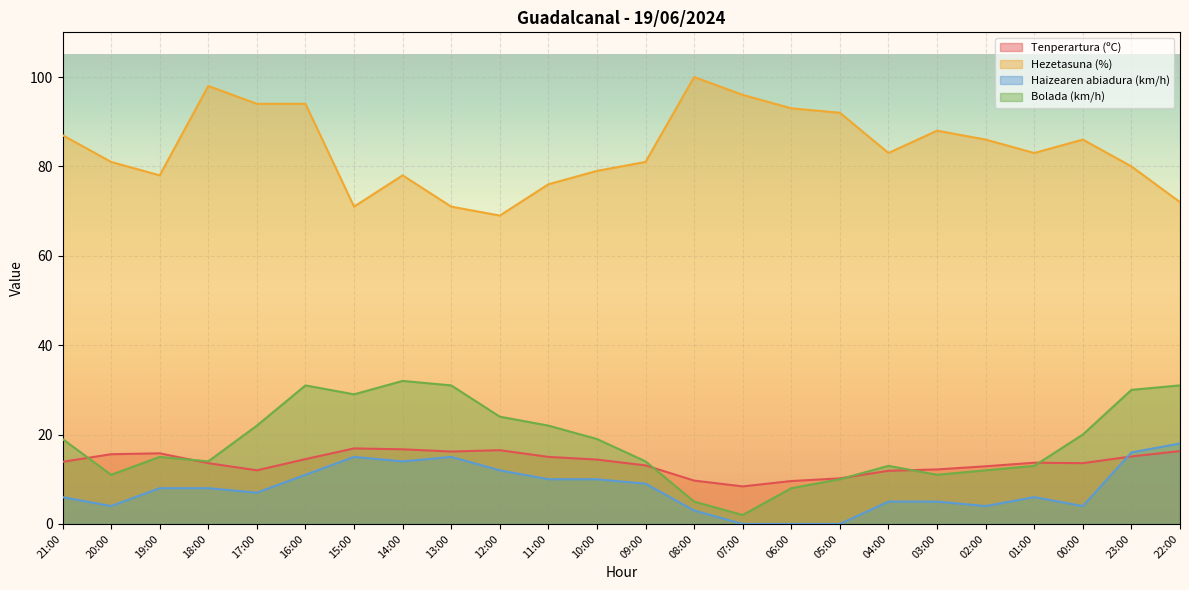

Is it true that Hezetasuna (%) equals 78.0 at 14:00?

True